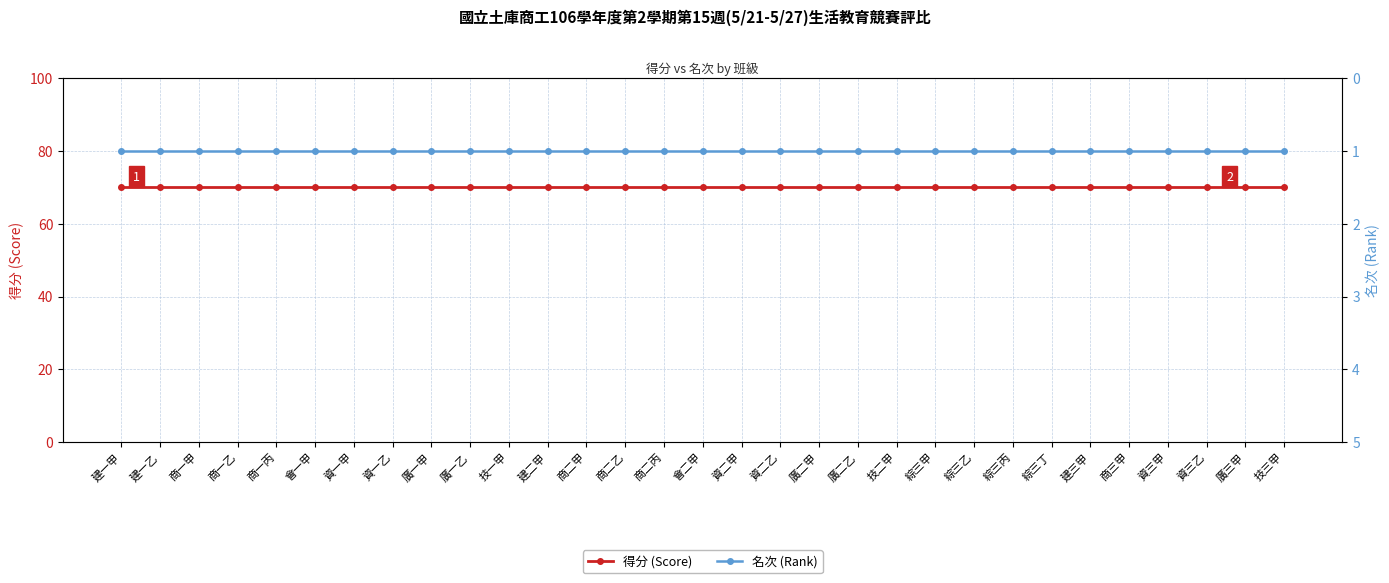

What is the label of the 23rd point from the left?

綜三乙